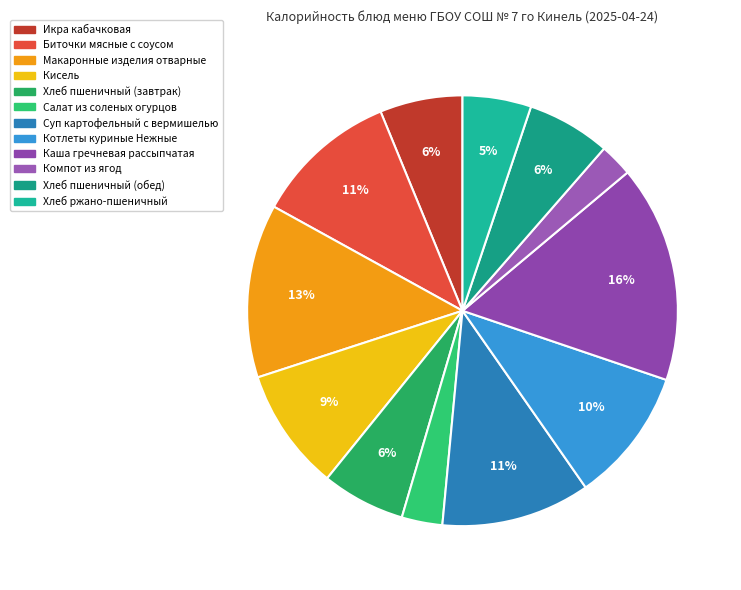

Is the sum of Хлеб ржано-пшеничный and Биточки мясные с соусом greater than half?

No